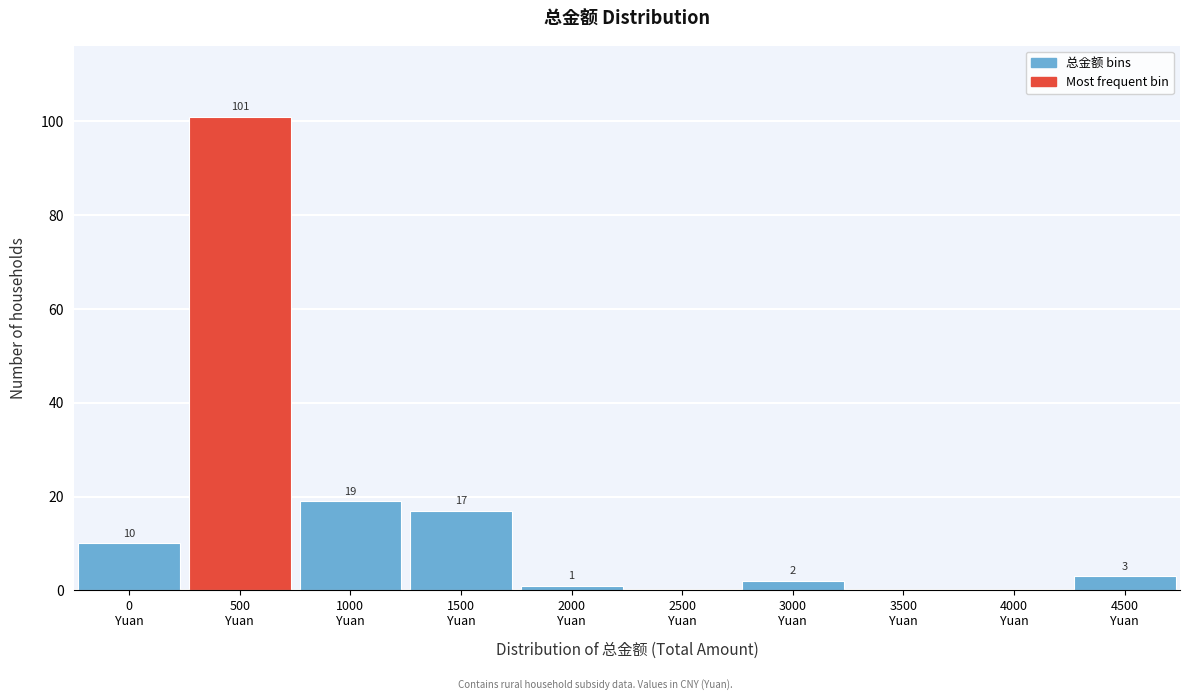

What is the maximum value shown in the chart?

101